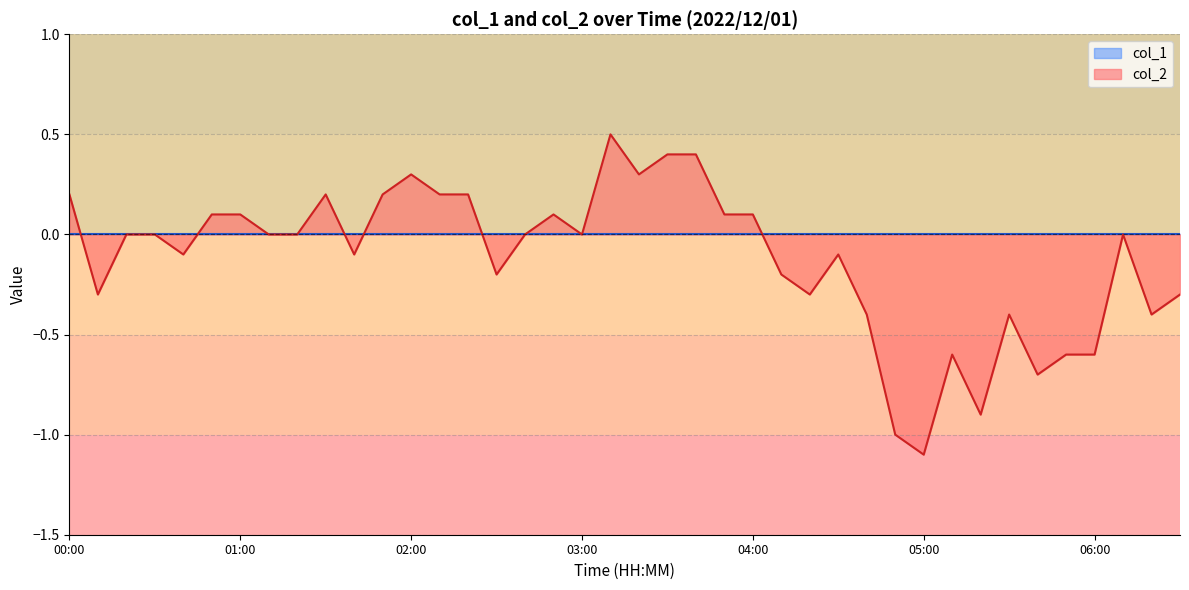

True or false: col_2 has more than 1 interior local peaks.

True